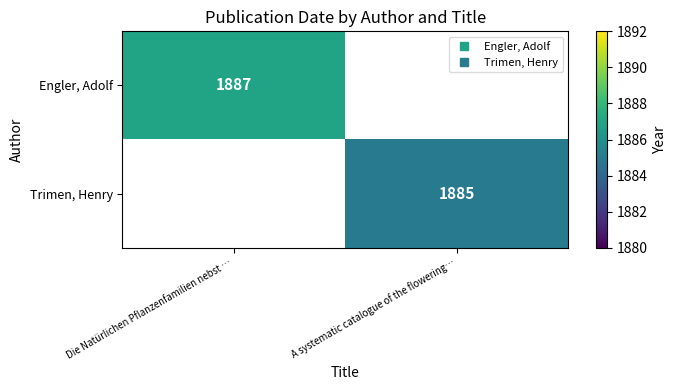

How many distinct data groups are displayed?

2